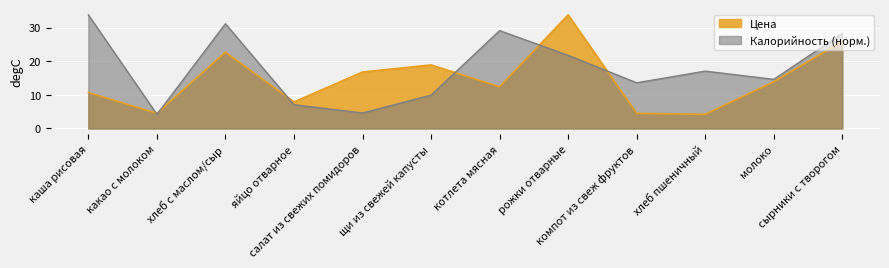

Where is the first local minimum for Цена?

какао с молоком